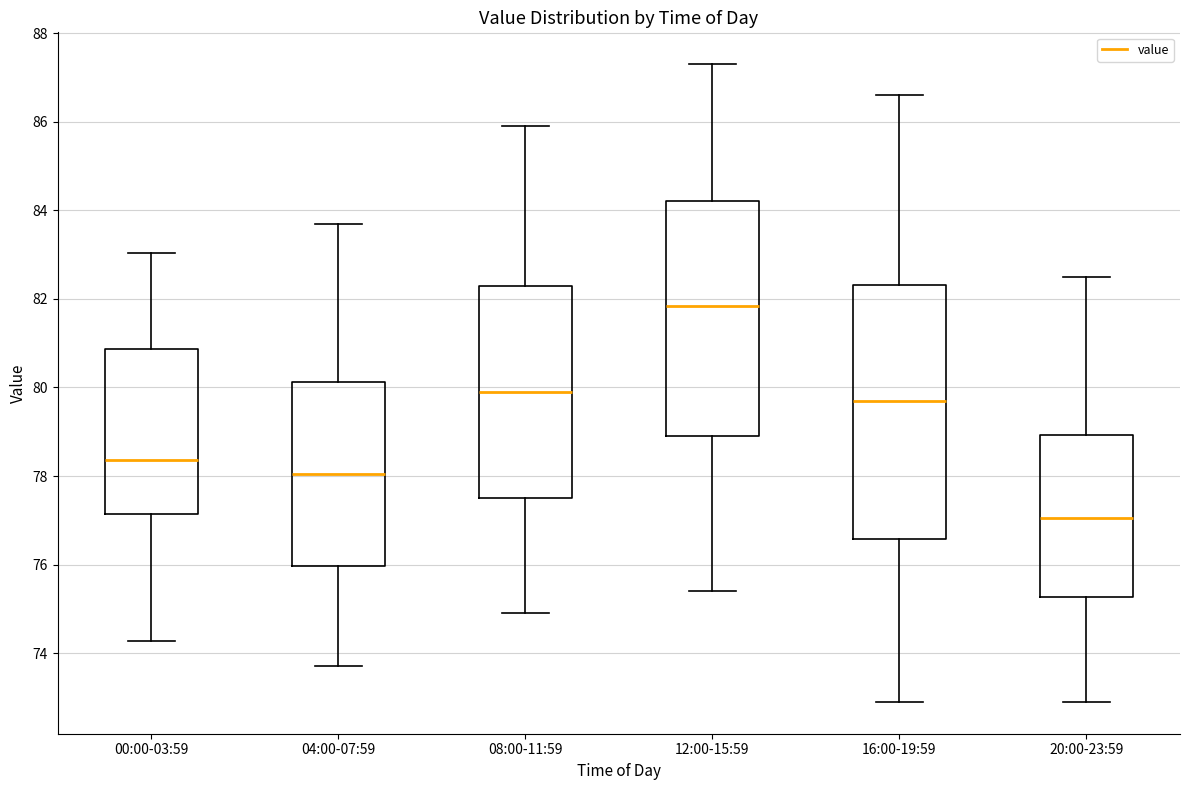

Which box's median line is the highest?

12:00-15:59